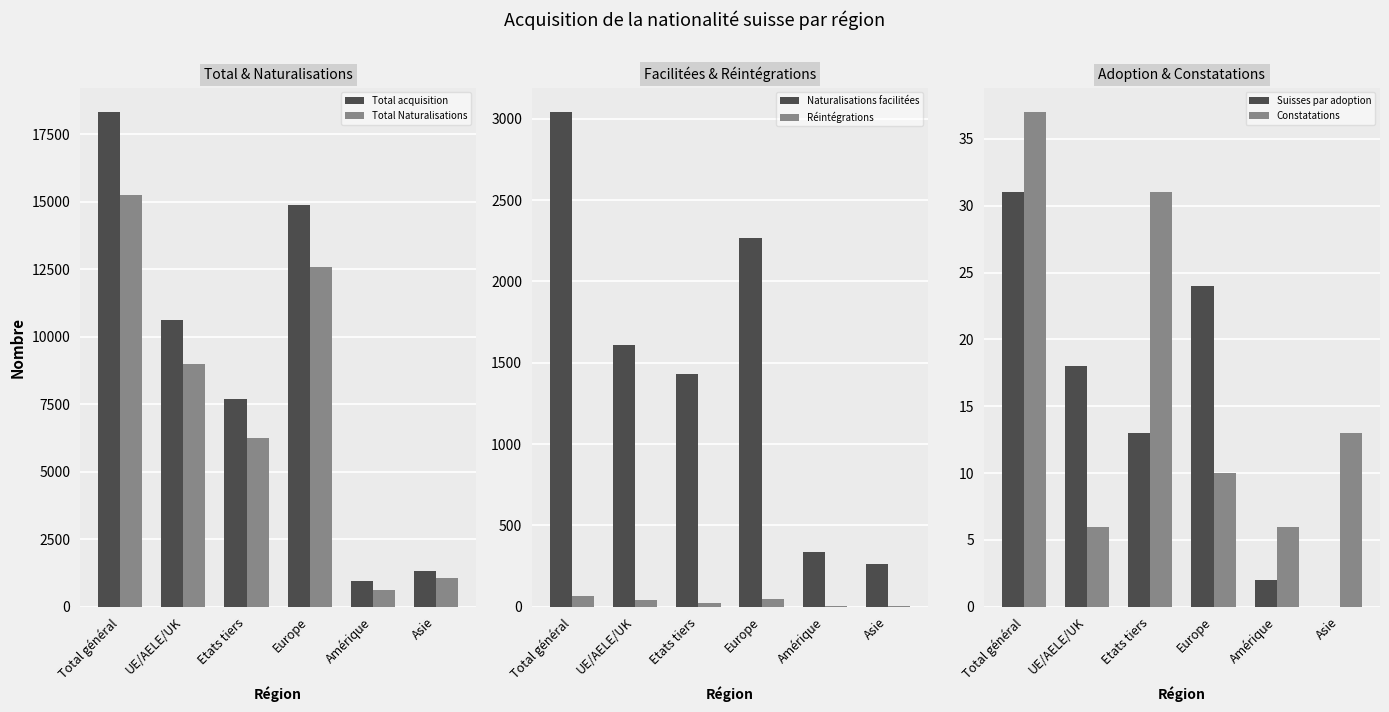

At which label does Réintégrations first exceed 41?

Total général